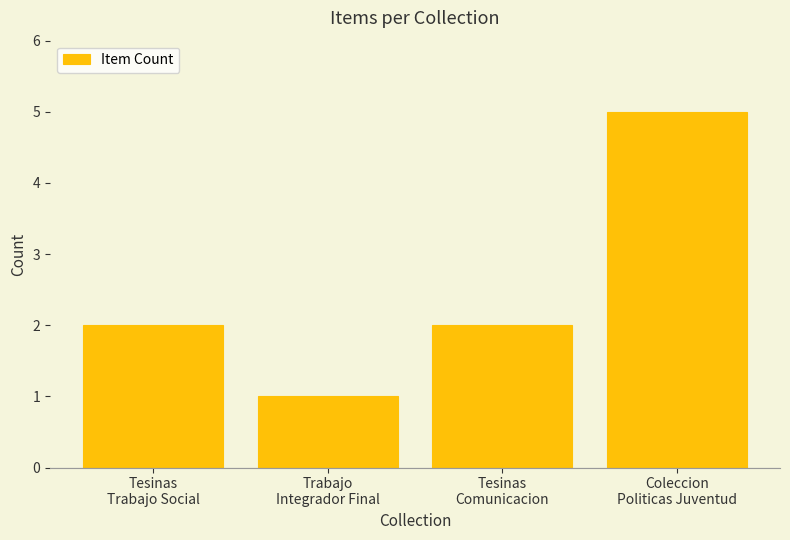

The value at Tesinas
Trabajo Social is 3. True or false?

False